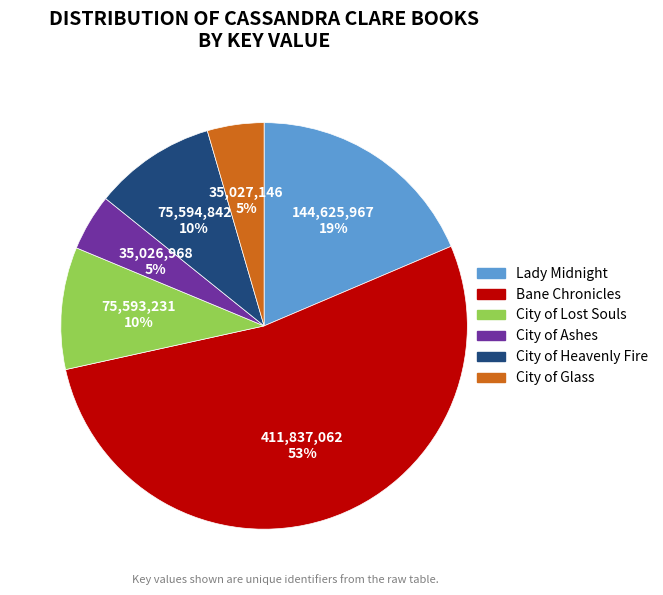

What percentage is the City of Heavenly Fire slice, to the nearest percent?

10%